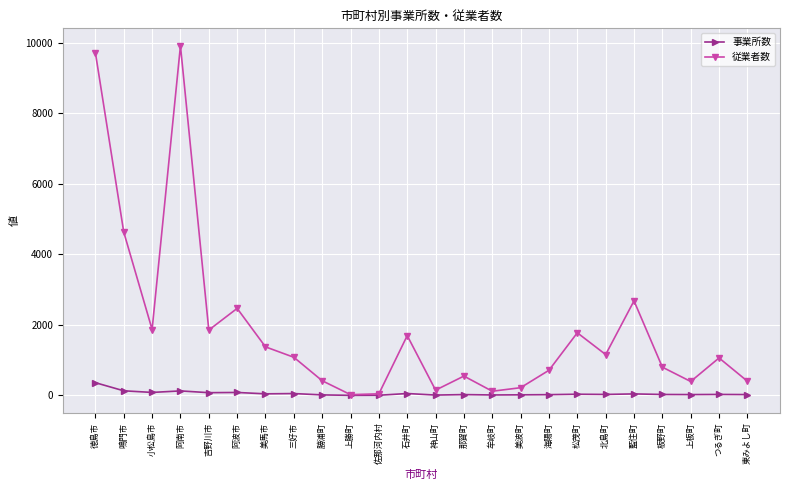

What is the maximum value shown in the chart?

9907